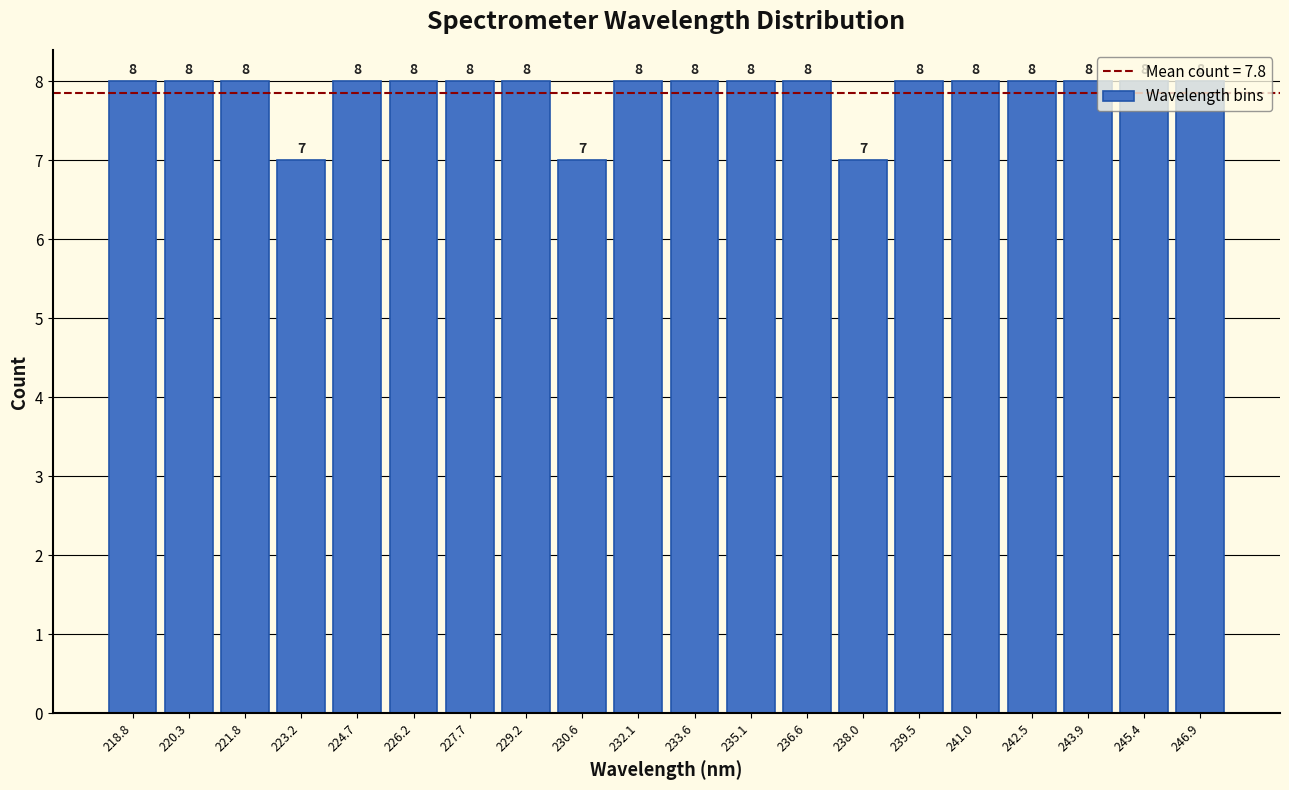

What is the height of the bar covering 221.0 to 222.4 on the x-axis? The bar edges are not printed on the chart, so give them approximately, as read against the axis.

8